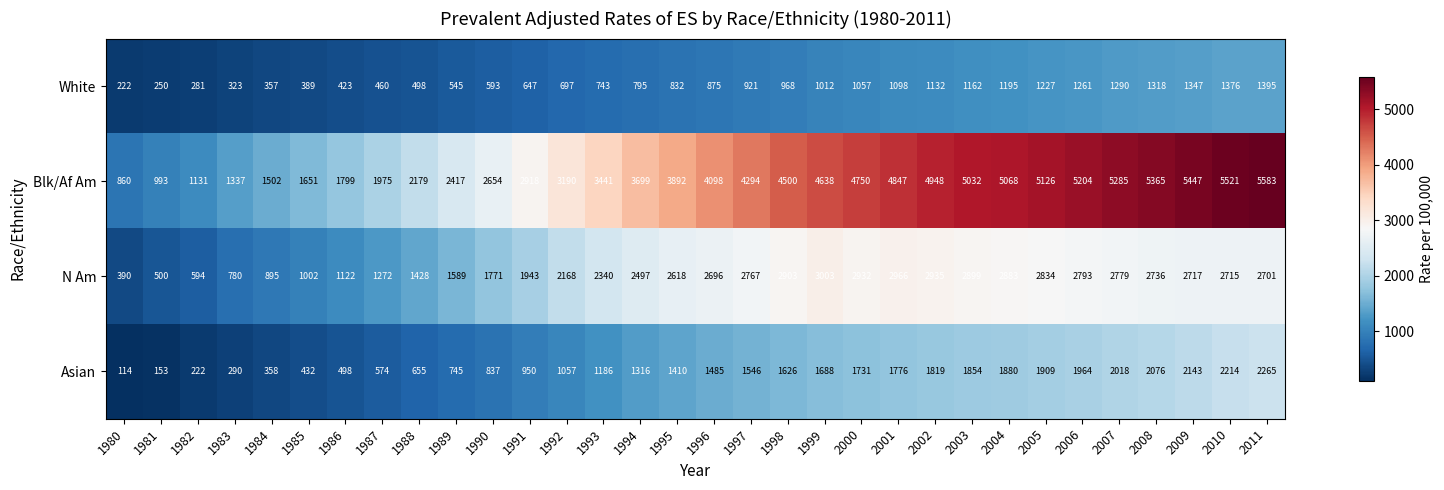

How many distinct data groups are displayed?

4